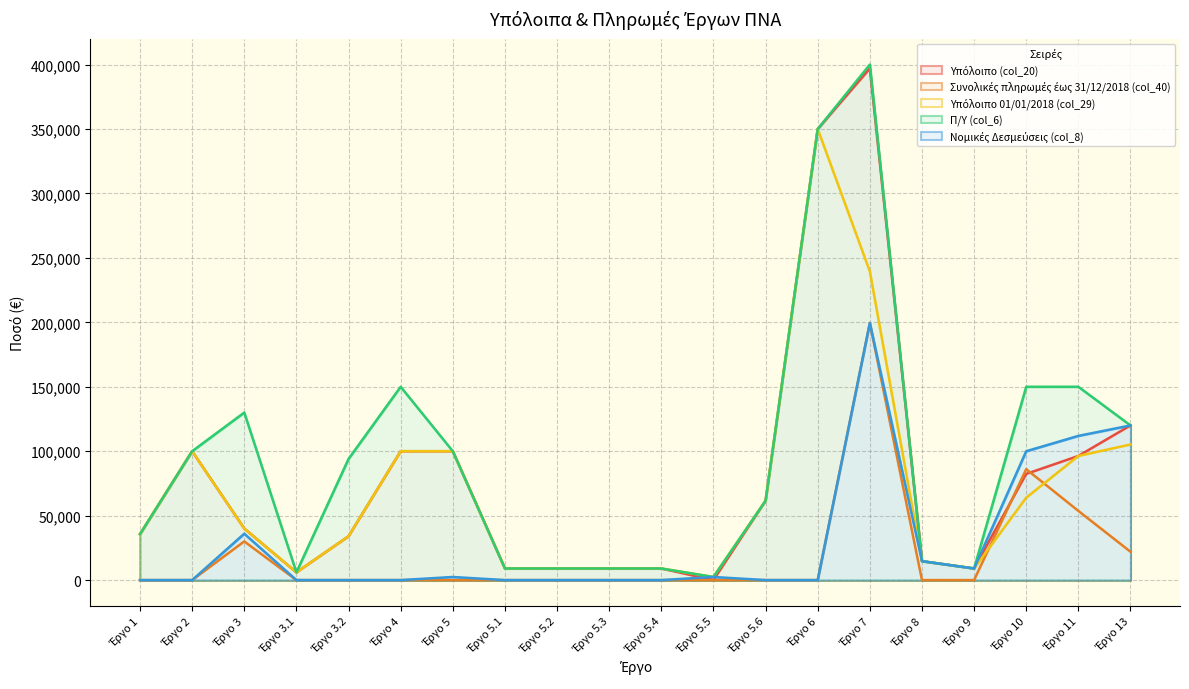

Read the Υπόλοιπο 01/01/2018 (col_29) value at Έργο 5.5.

2403.9